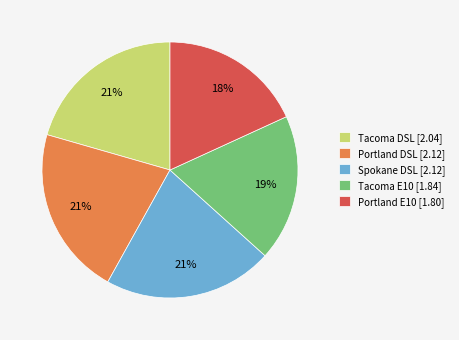

To the nearest percent, what percentage of the pie is Portland DSL?

21%